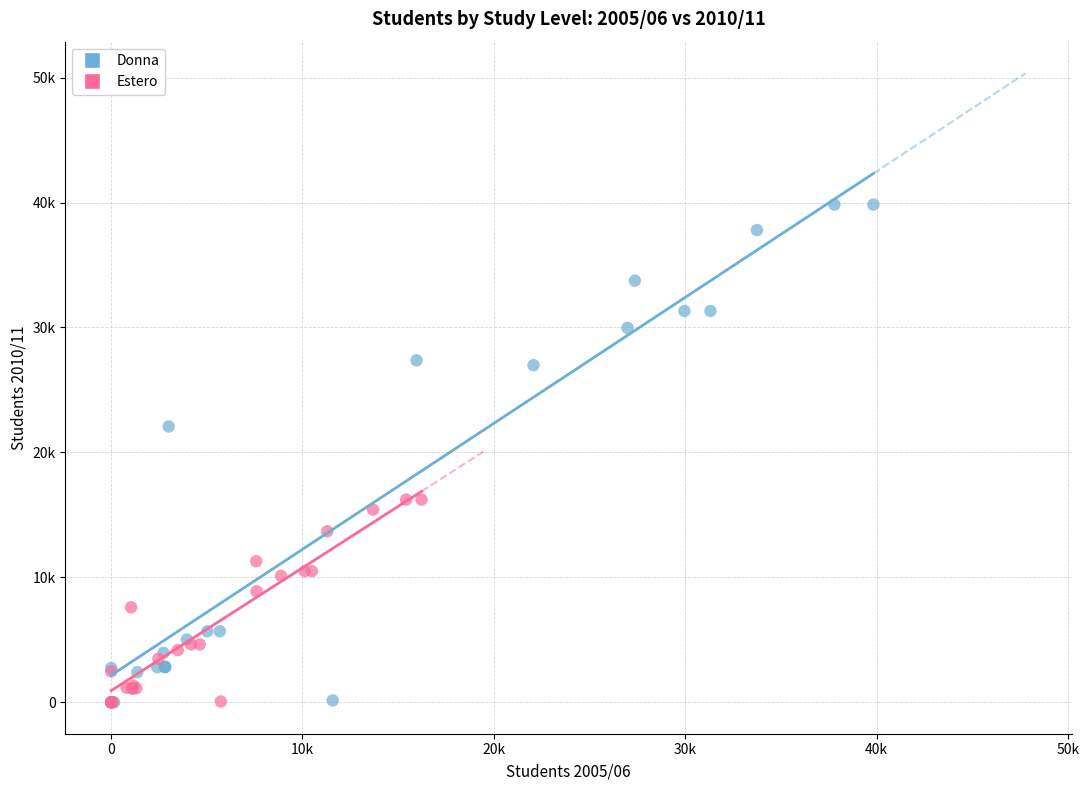

Which series reaches the maximum Y coordinate?

Donna